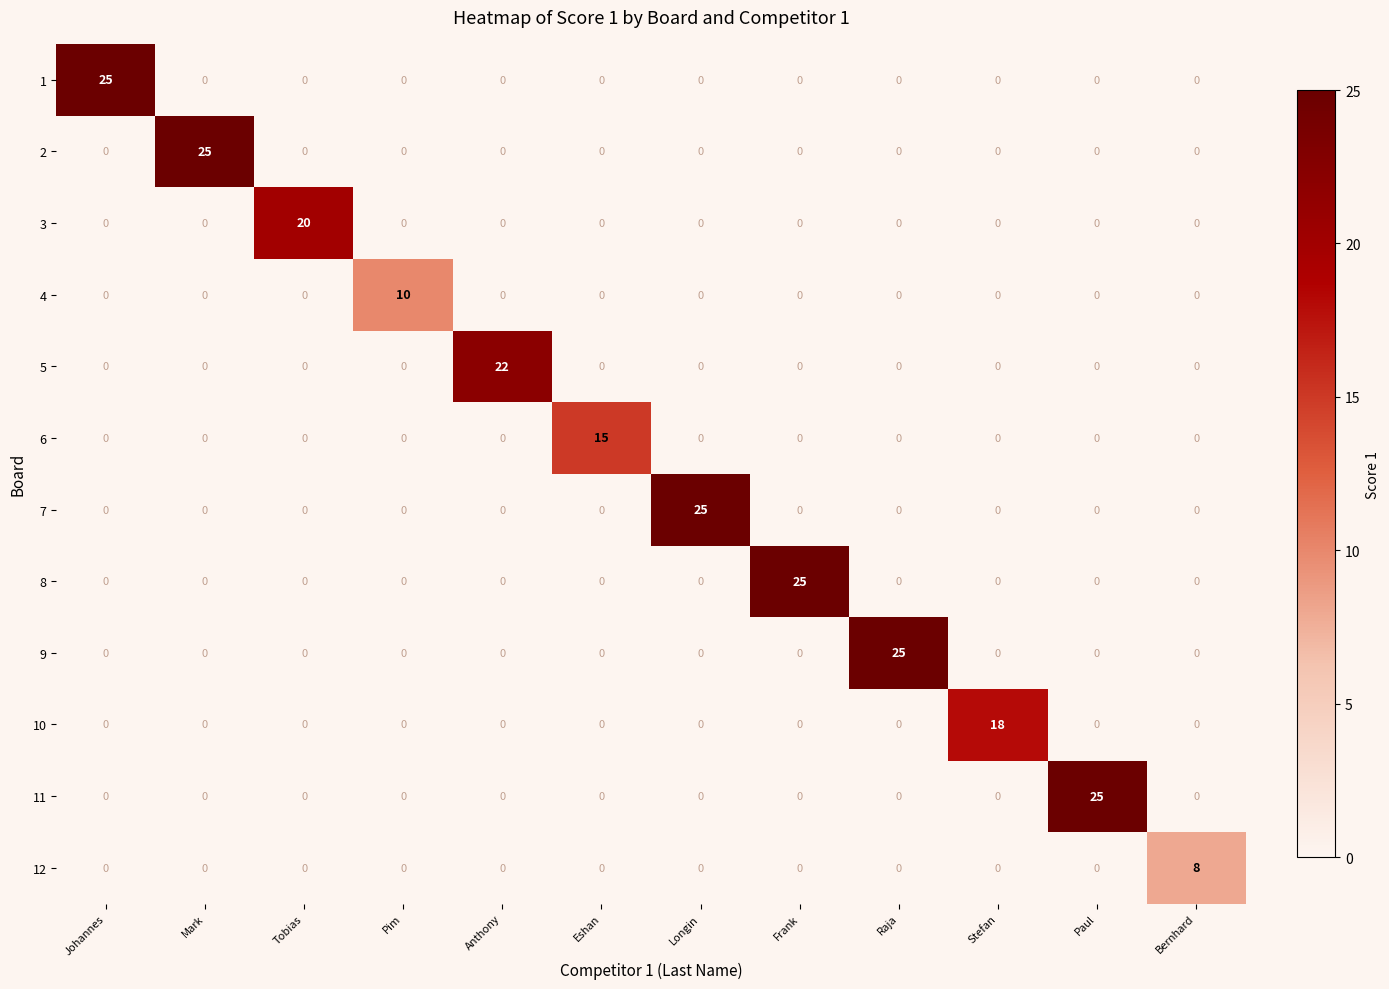

True or false: 12 has a value of 0 at Longin.

True